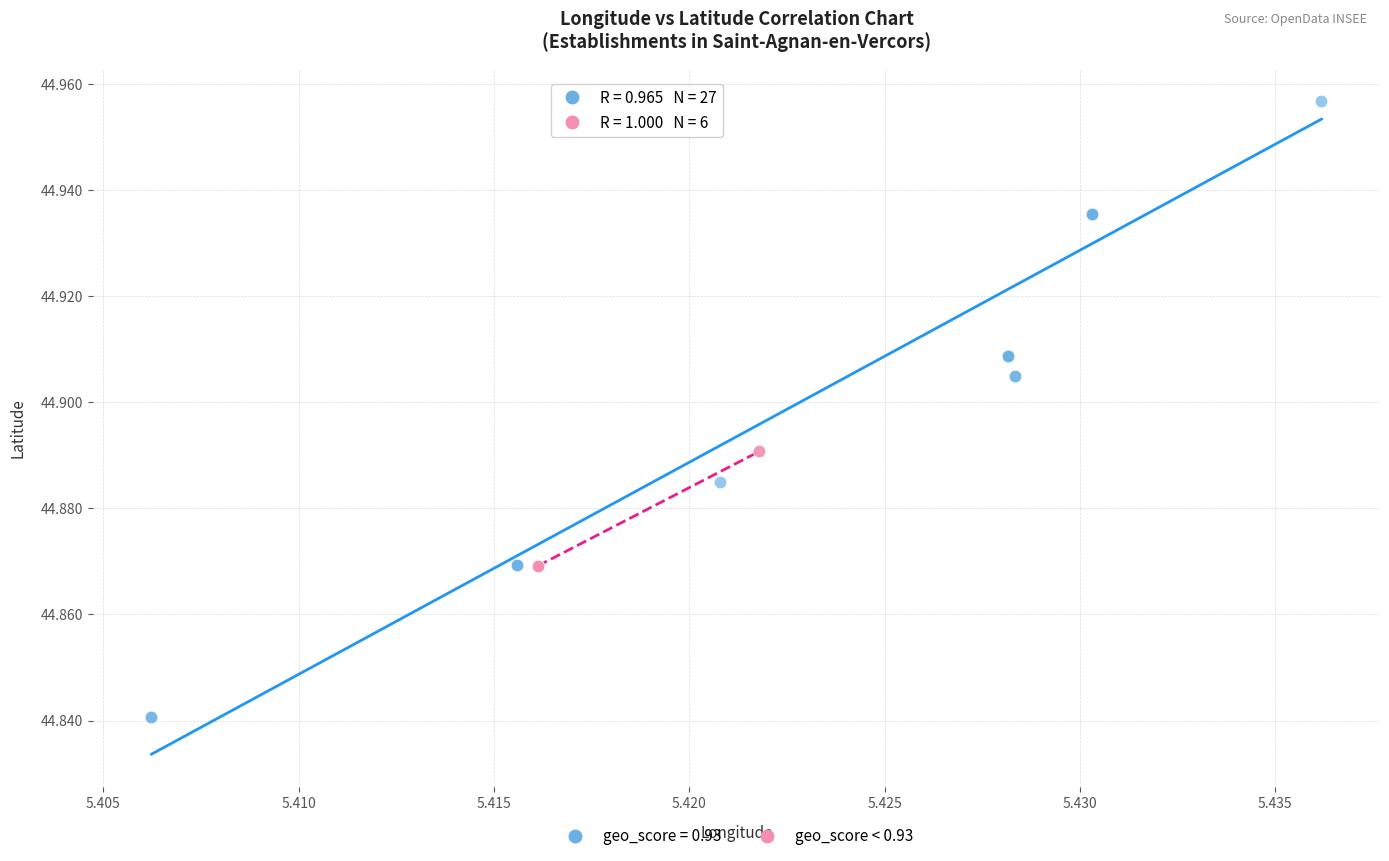

Which series contains the lowest Y value?

geo_score = 0.93